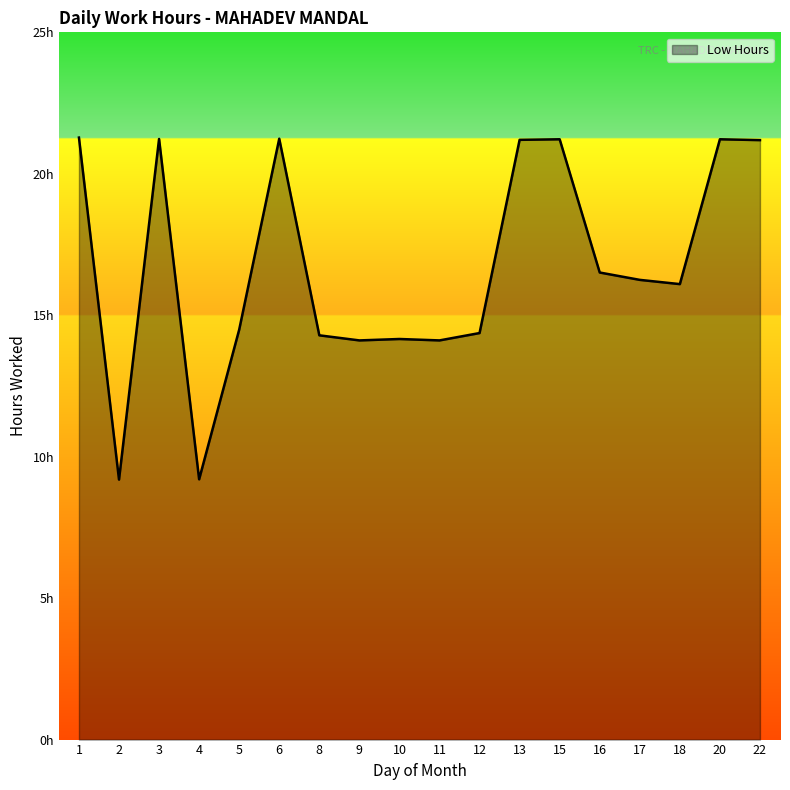

At which category does the data reach its first local valley?

2